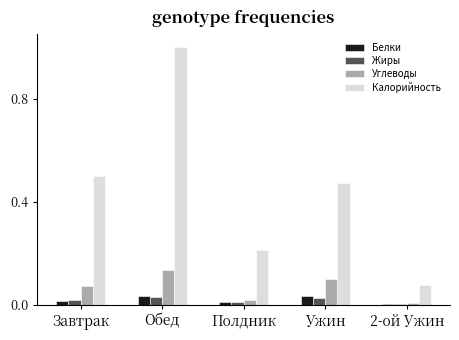

What is the spread (max minus min) of values at Ужин?

0.4